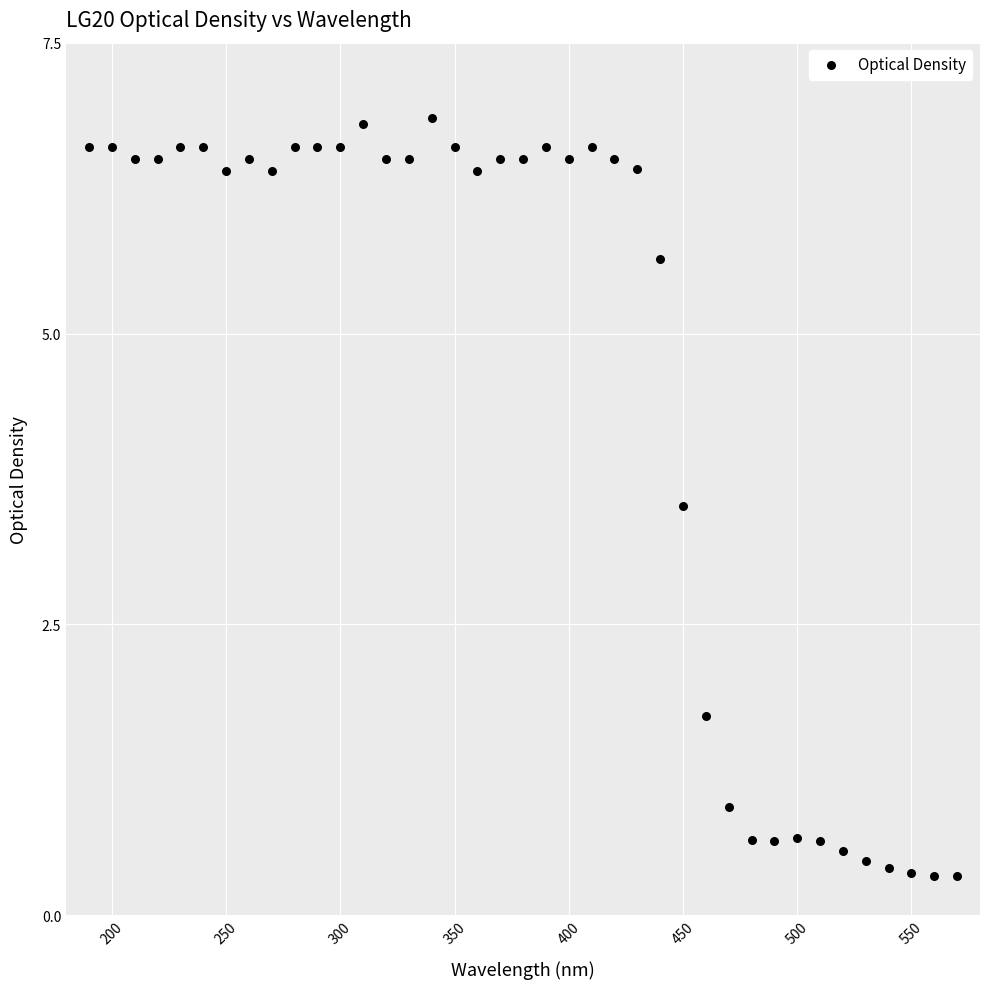

What Y value in the scatter plot is closest to 3?

3.5